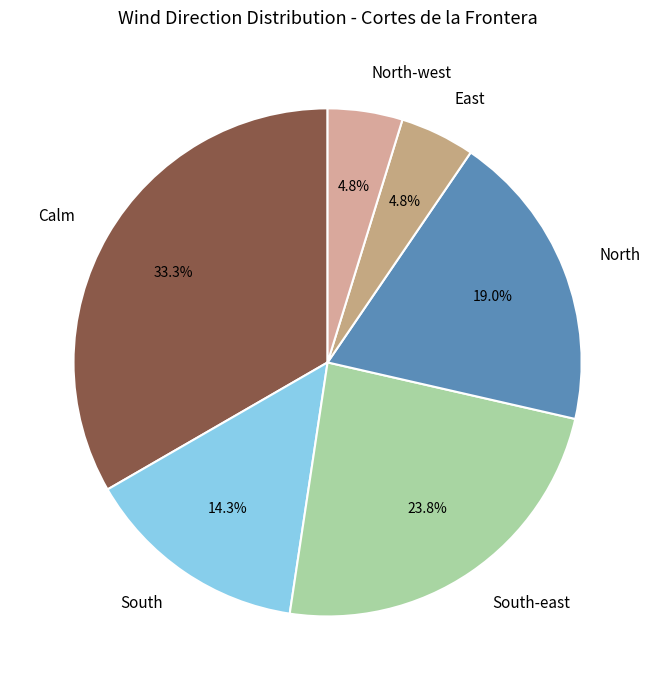

Between North and North-west, which is larger?

North